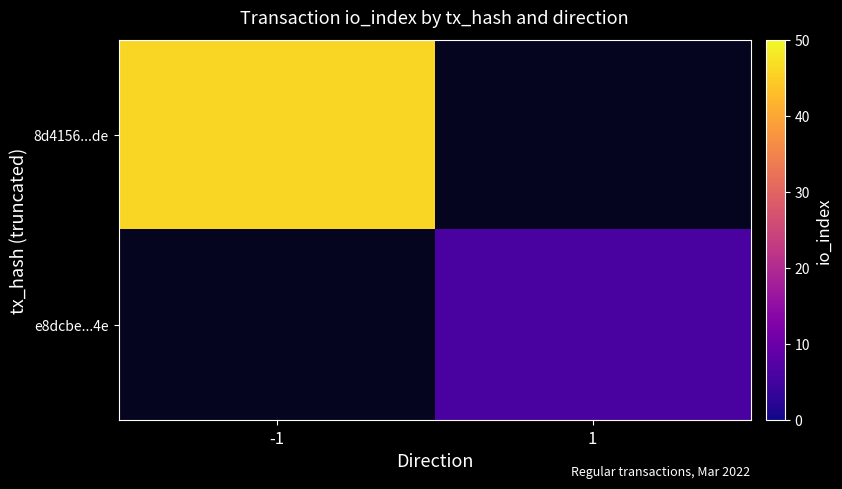

List the series in order of their overall mean, highest first.

8d4156...de, e8dcbe...4e